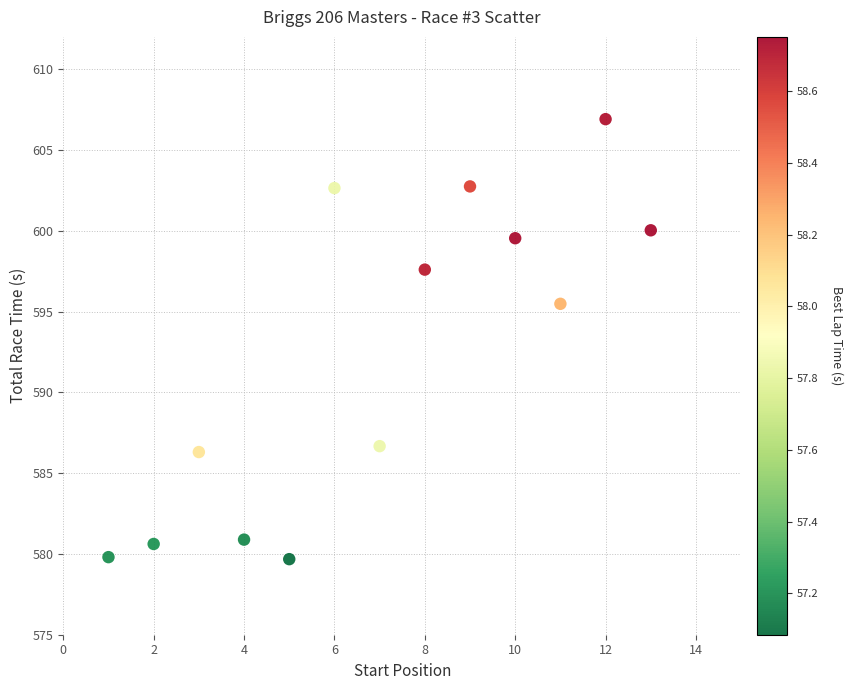

What is the range of Y values (max minus min)?

27.2